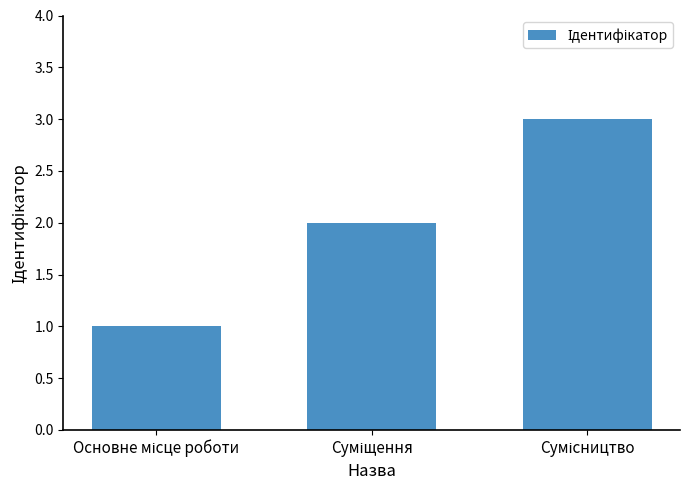

What is the greatest value displayed?

3